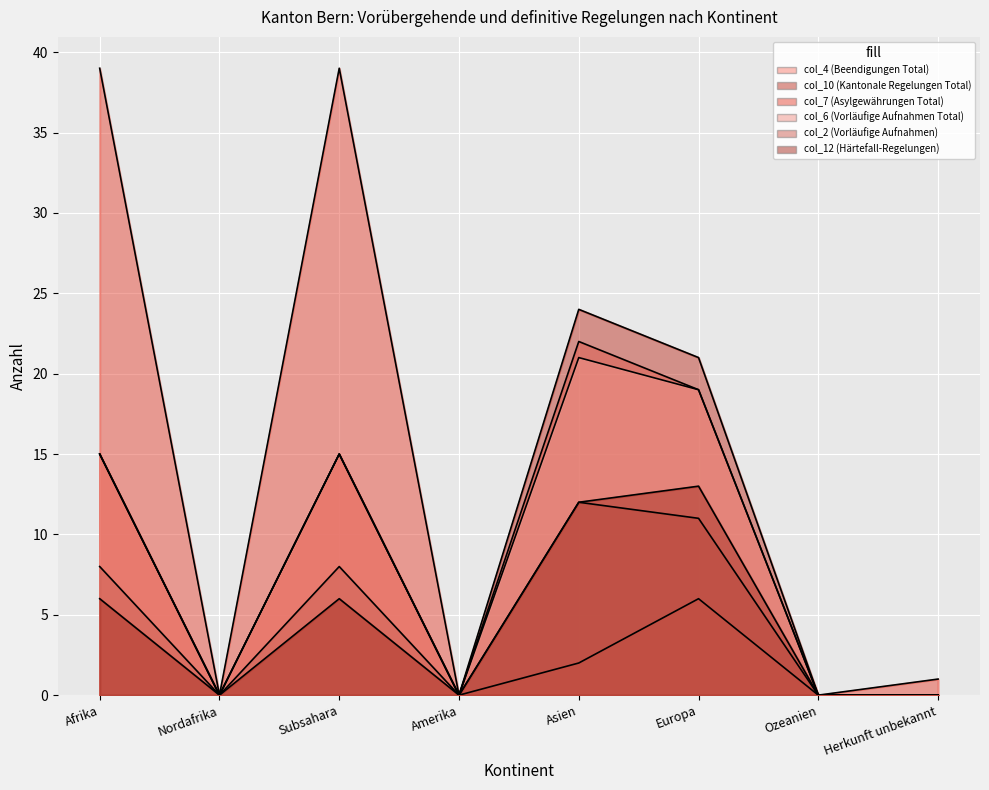

At which category does col_7 (Asylgewährungen Total) reach its first local peak?

Subsahara